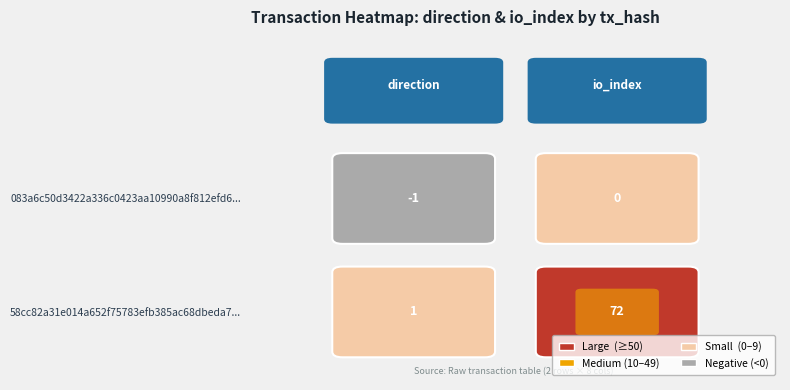

True or false: 58cc82a31e014a652f75783efb385ac68dbeda7 has a value of 1 at 0.

True